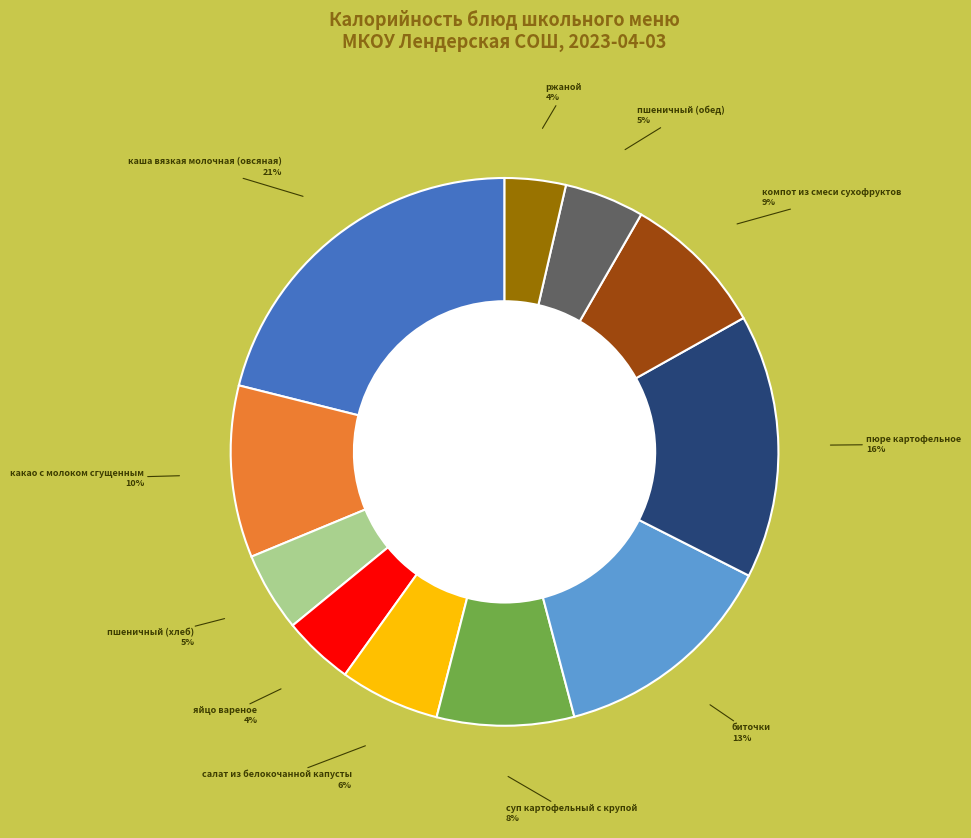

Approximately how many times larger is the value at каша вязкая молочная (овсяная) compared to суп картофельный с крупой?

2.6